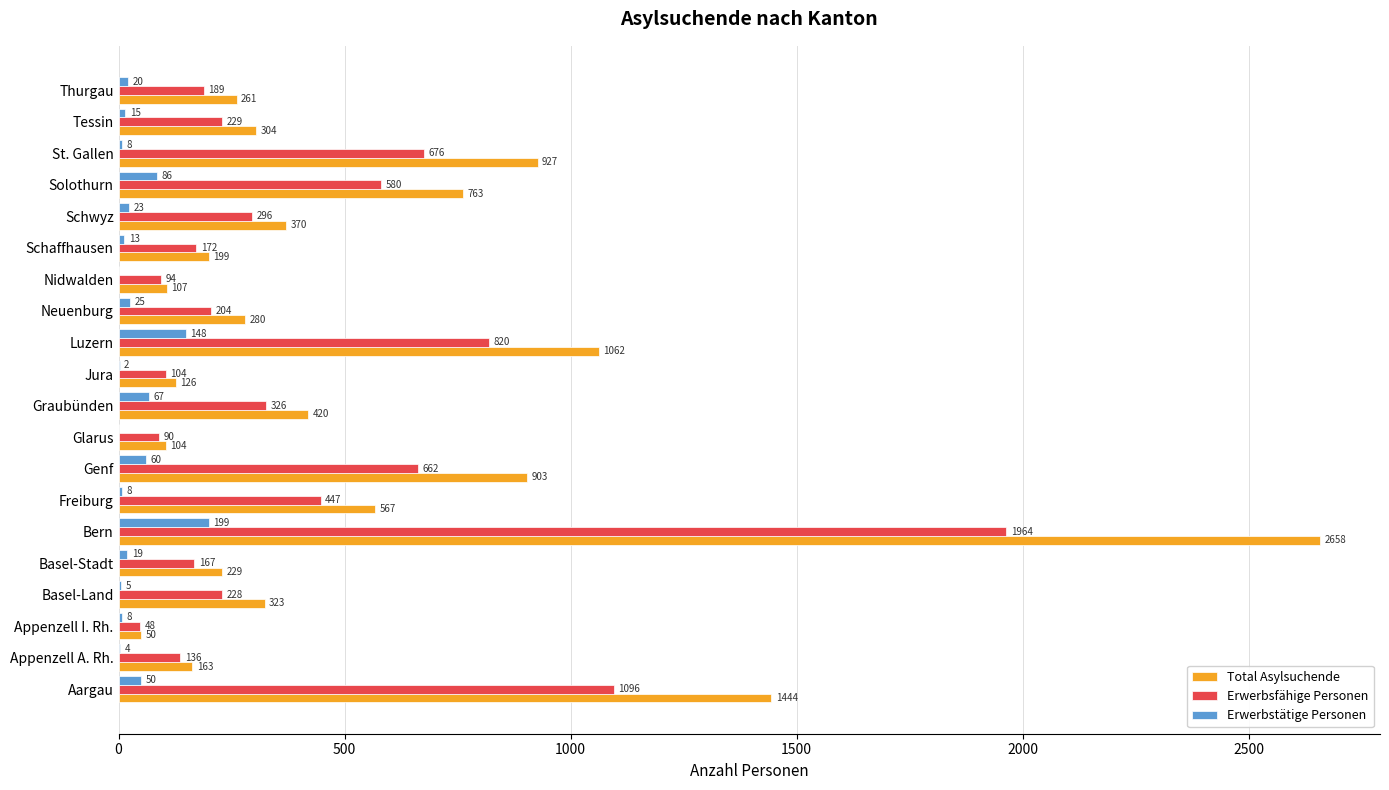

Between Jura and Solothurn, which series saw the biggest shift?

Total Asylsuchende